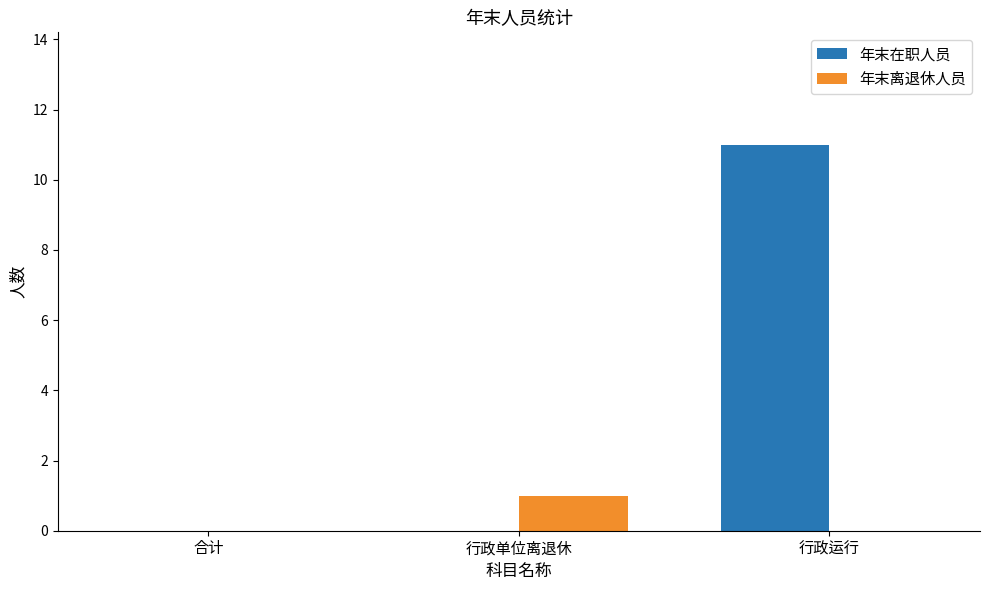

Which series has the widest spread of values?

年末在职人员